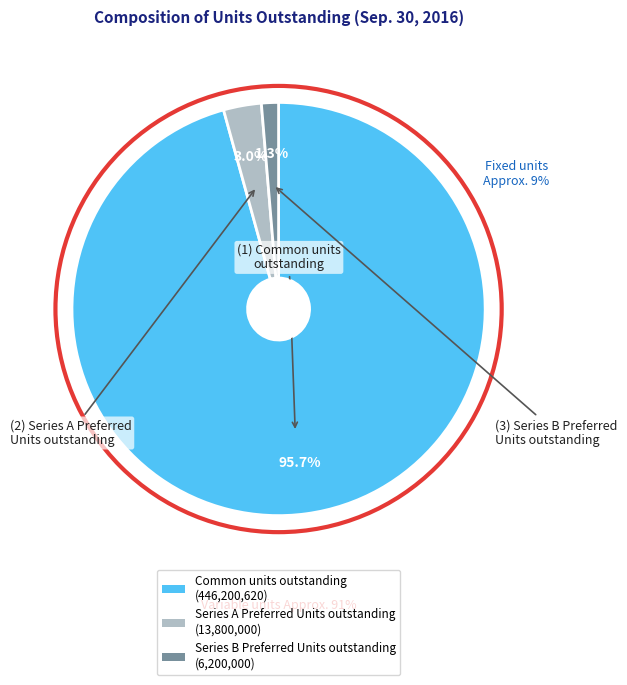

The Series A Preferred Units outstanding slice represents 3% of the pie. True or false?

True